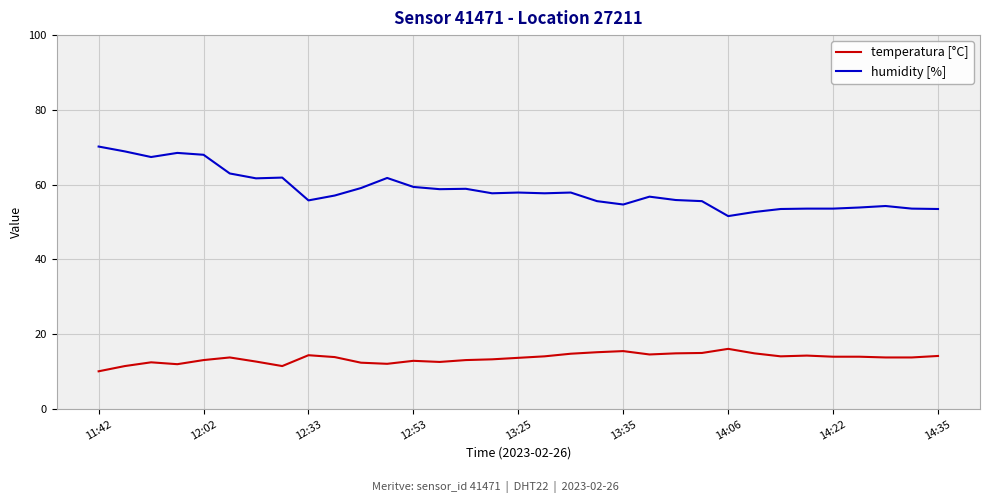

What is the difference between the maximum and minimum values in the humidity [%] series?

18.6